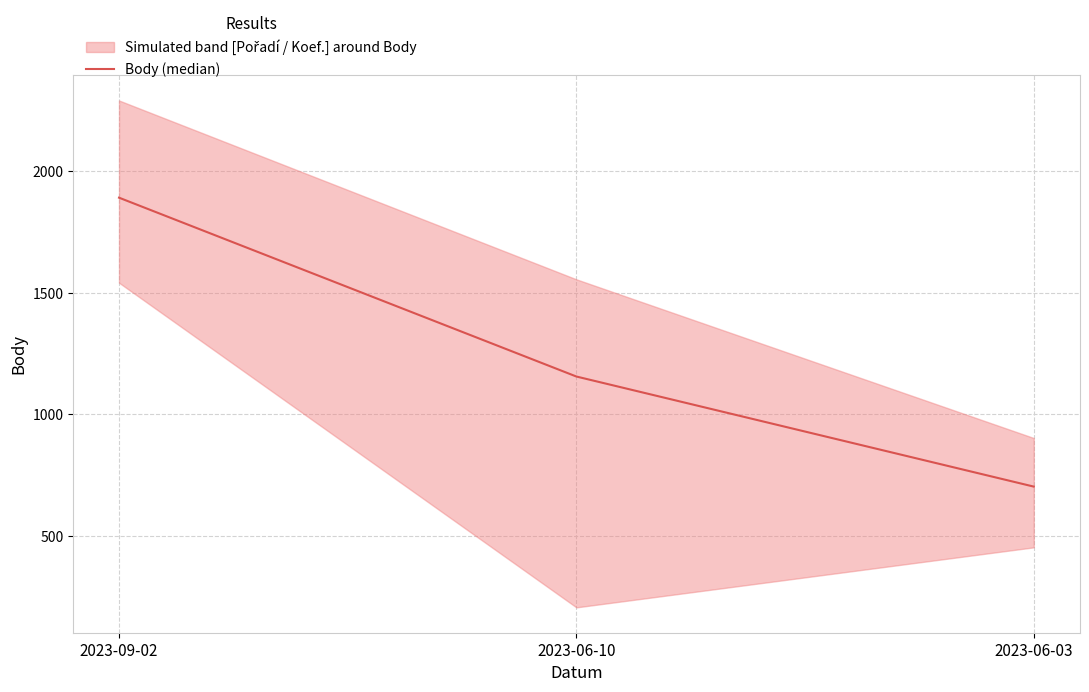

What is the label of the 1st point from the left?

2023-09-02